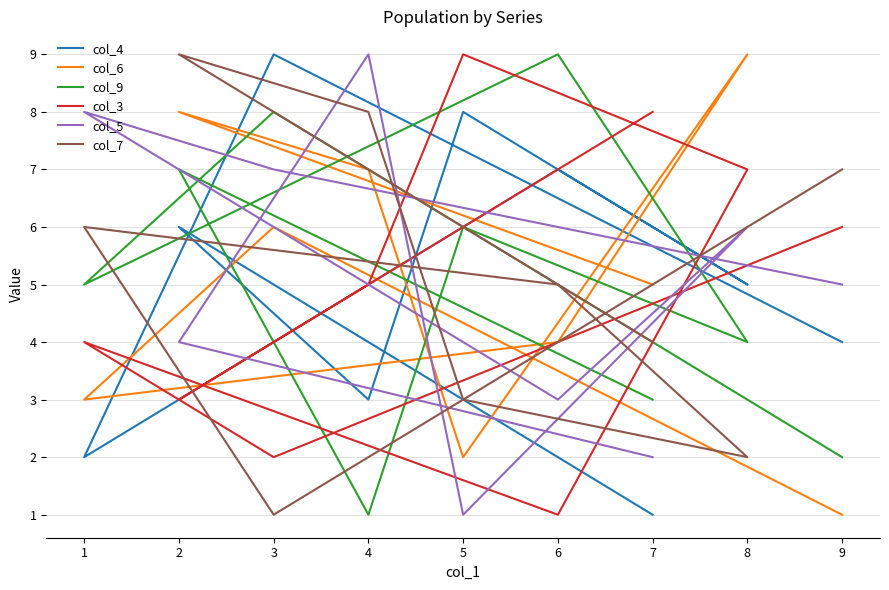

Count the col_3 values in the range 3 to 7.

5